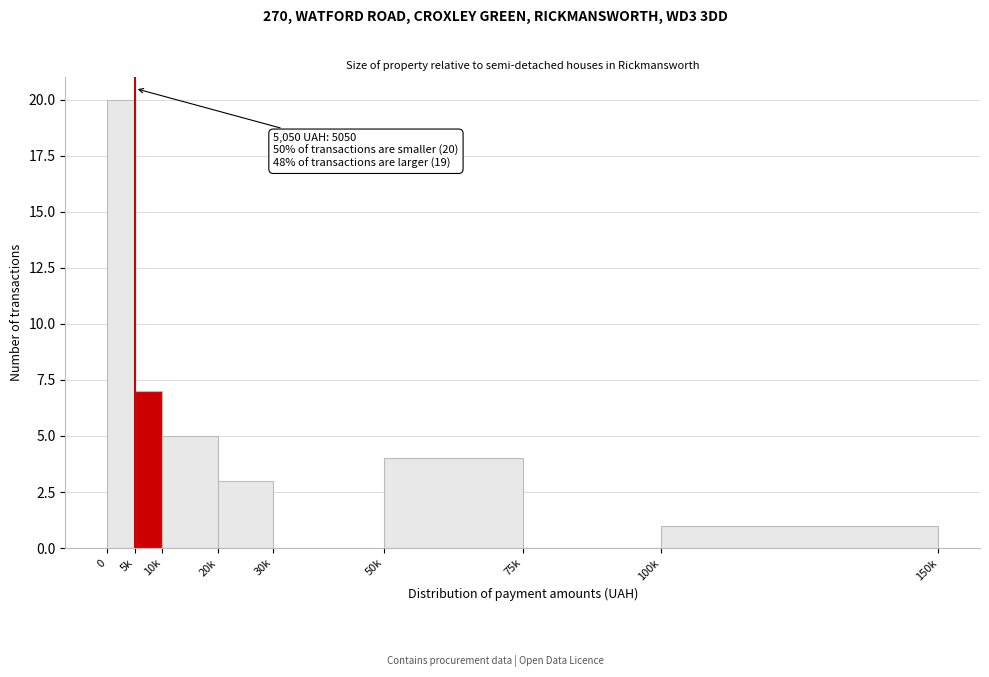

Reading left to right, transcribe all the data shown in this chart.

0=20	5k=7	10k=5	20k=3	30k=0	50k=4	75k=0	100k=1